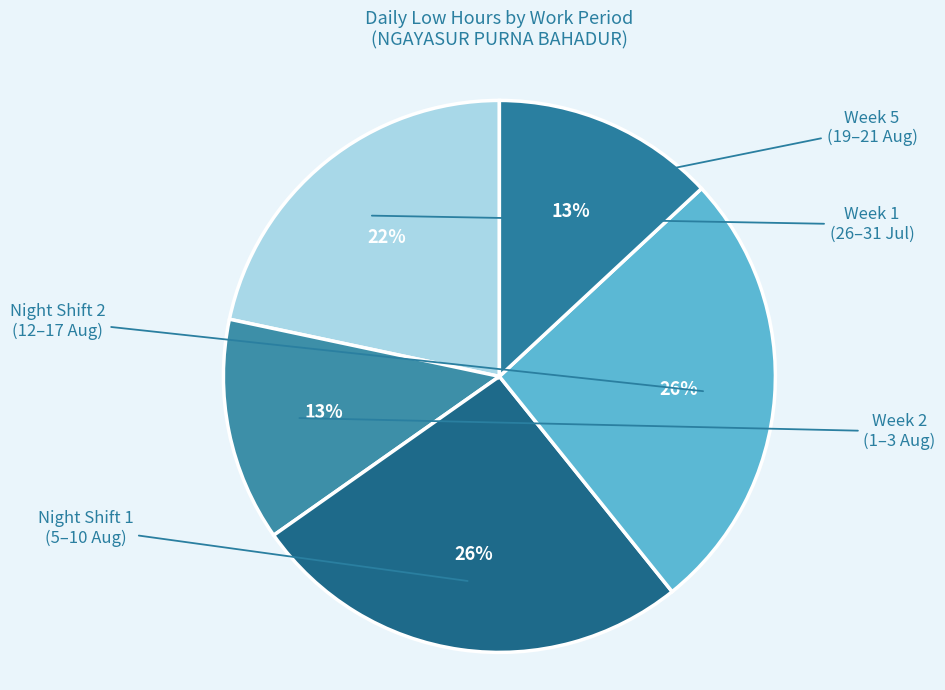

Count the number of slices in the pie.

5